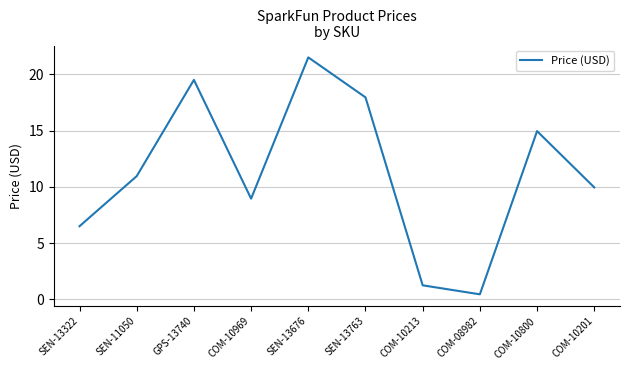

Which label corresponds to the smallest value in the chart?

COM-08982